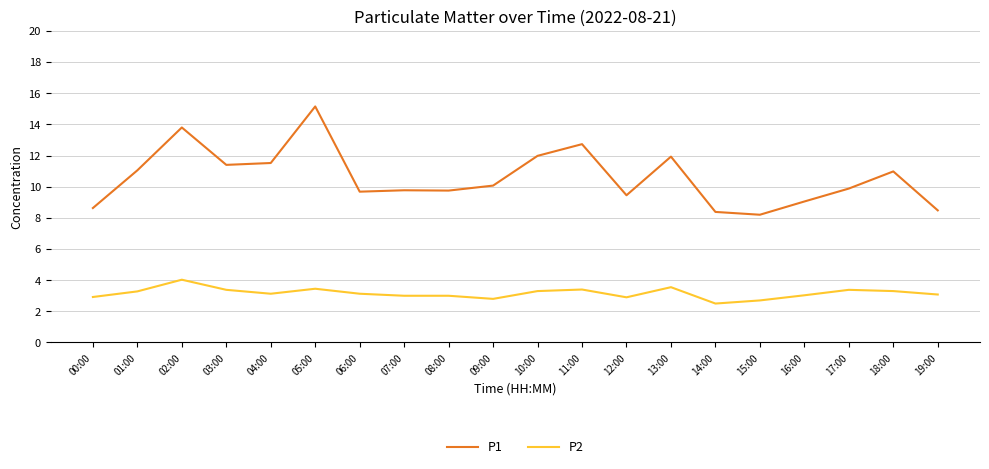

True or false: P1 and P2 intersect in this chart.

False